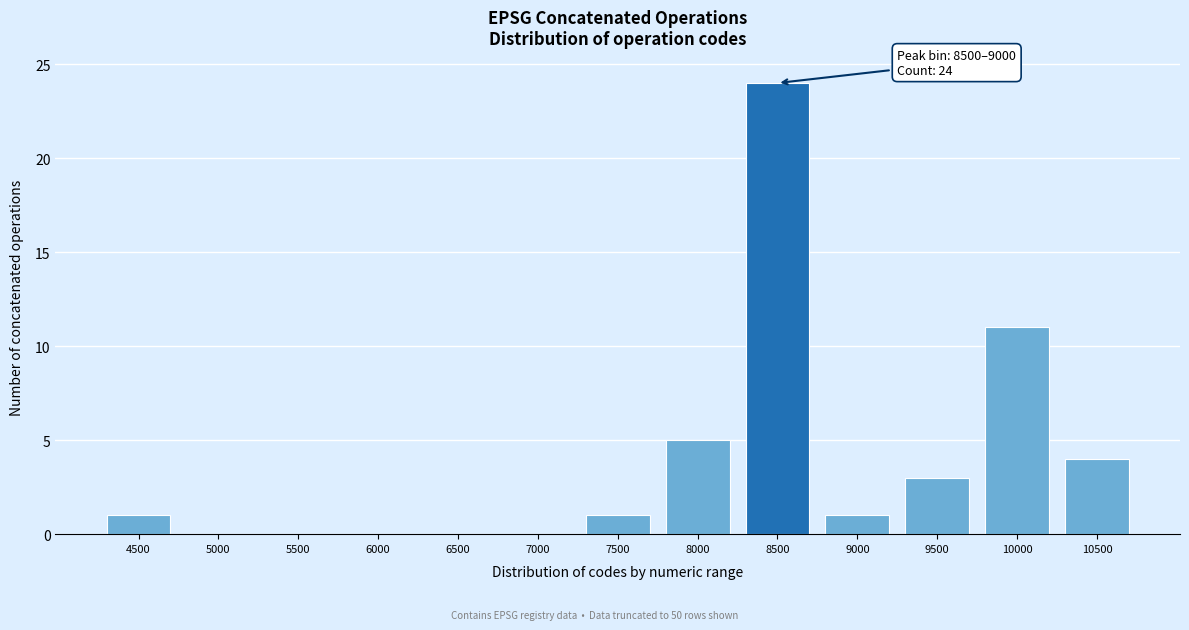

Reading left to right, extract all data points from this chart.

4500=1	5000=0	5500=0	6000=0	6500=0	7000=0	7500=1	8000=5	8500=24	9000=1	9500=3	10000=11	10500=4